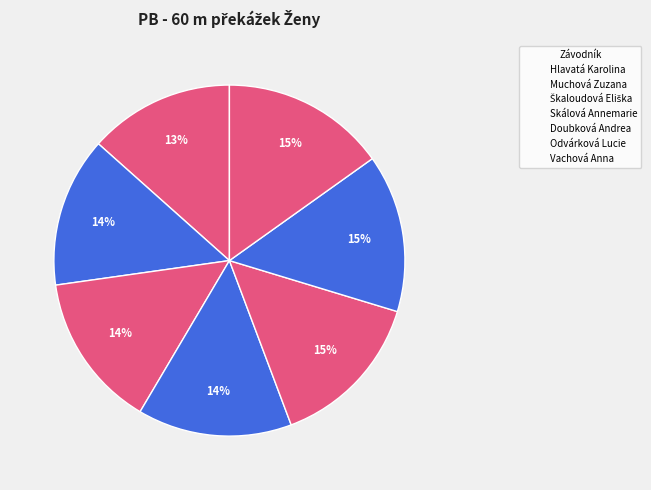

Rank the categories by value from highest to lowest.

Vachová Anna, Doubková Andrea, Odvárková Lucie, Škaloudová Eliška, Skálová Annemarie, Muchová Zuzana, Hlavatá Karolina